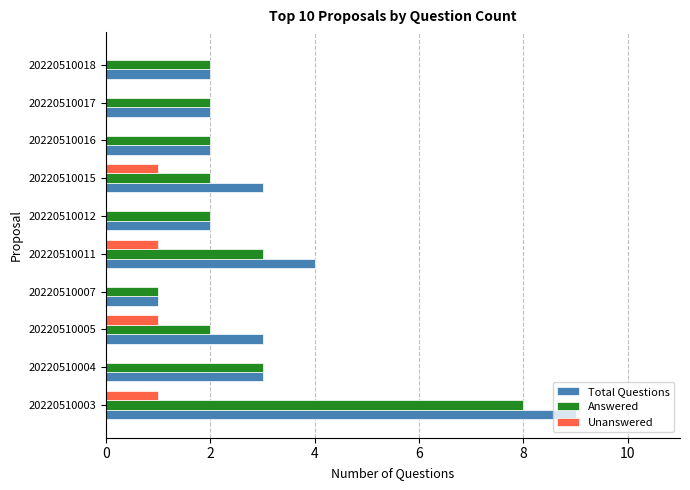

What is the total value across all series at 20220510005?

6